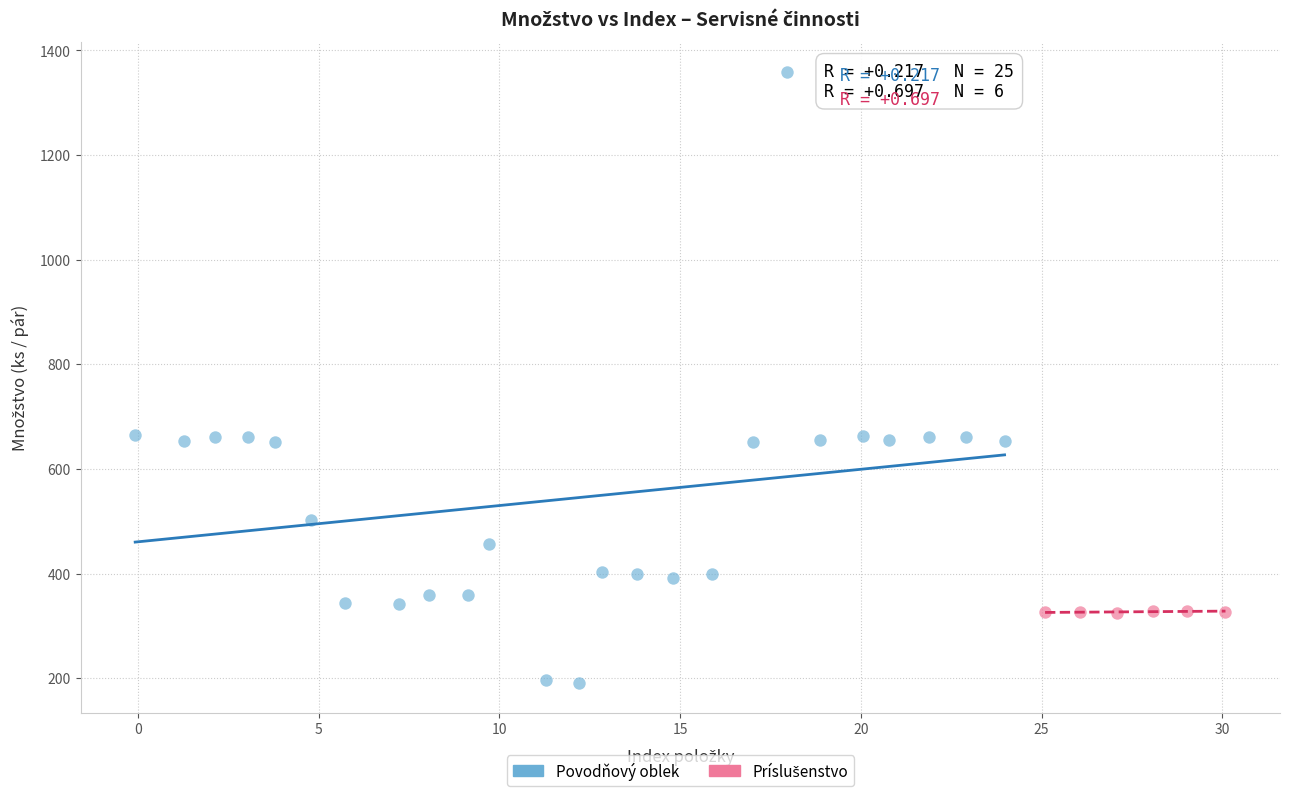

Which series reaches the maximum Y coordinate?

Povodňový oblek